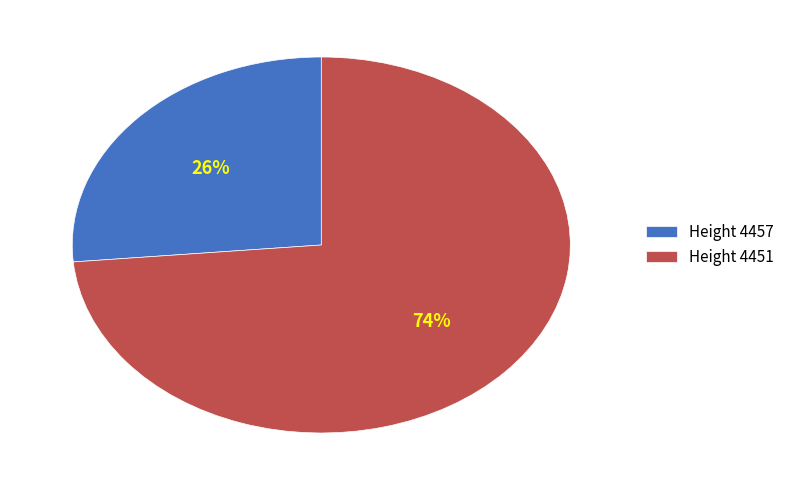

Is there a majority slice in this chart?

Yes